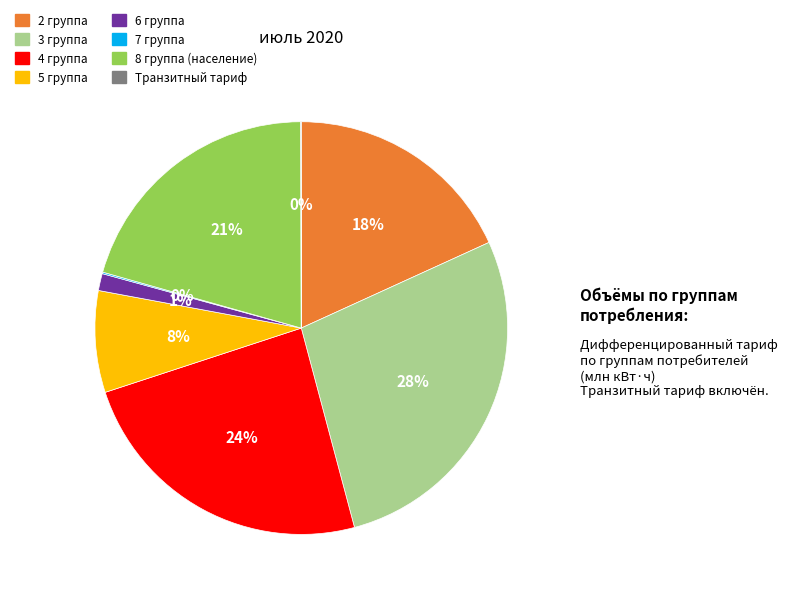

Is it true that 4 группа is 24% of the pie?

True